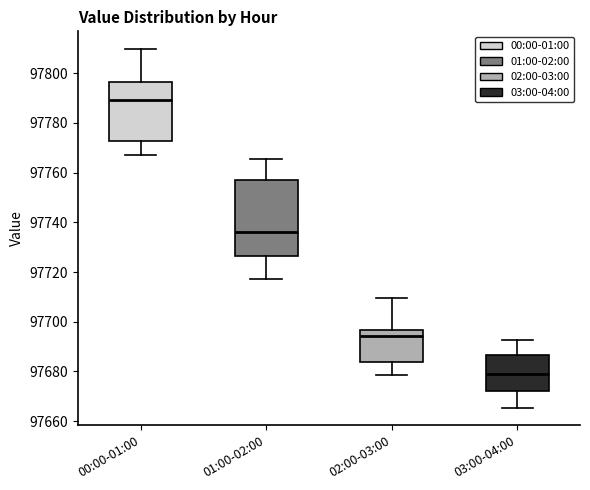

Reading left to right, transcribe this box plot: for each box, give where its median line is, the range the box spans, and where its two whiskers end, as read against the y-axis. The values are not printed on the chart, so give them approximately, as read against the axis.

00:00-01:00: median 97790, box 97772 to 97796, whiskers 97766 to 97810
01:00-02:00: median 97736, box 97726 to 97758, whiskers 97718 to 97766
02:00-03:00: median 97694, box 97684 to 97696, whiskers 97678 to 97710
03:00-04:00: median 97678, box 97672 to 97686, whiskers 97666 to 97692